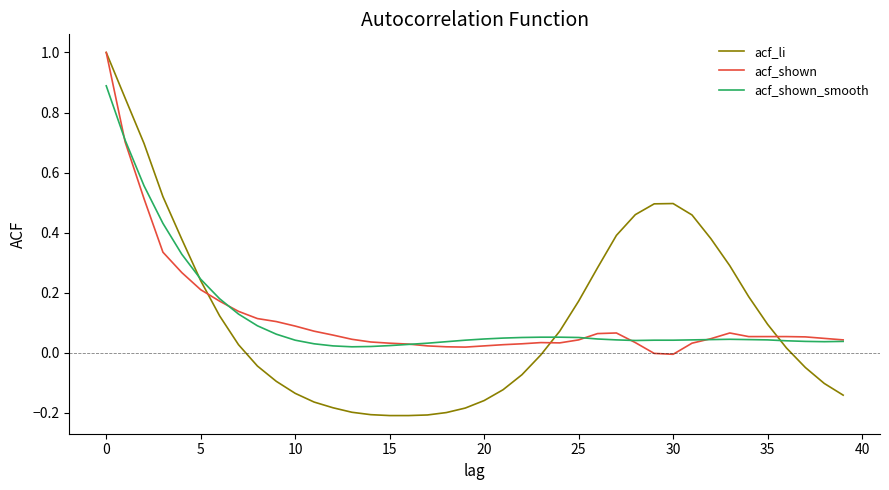

After their last crossing, which series has the higher values: acf_li or acf_shown_smooth?

acf_shown_smooth